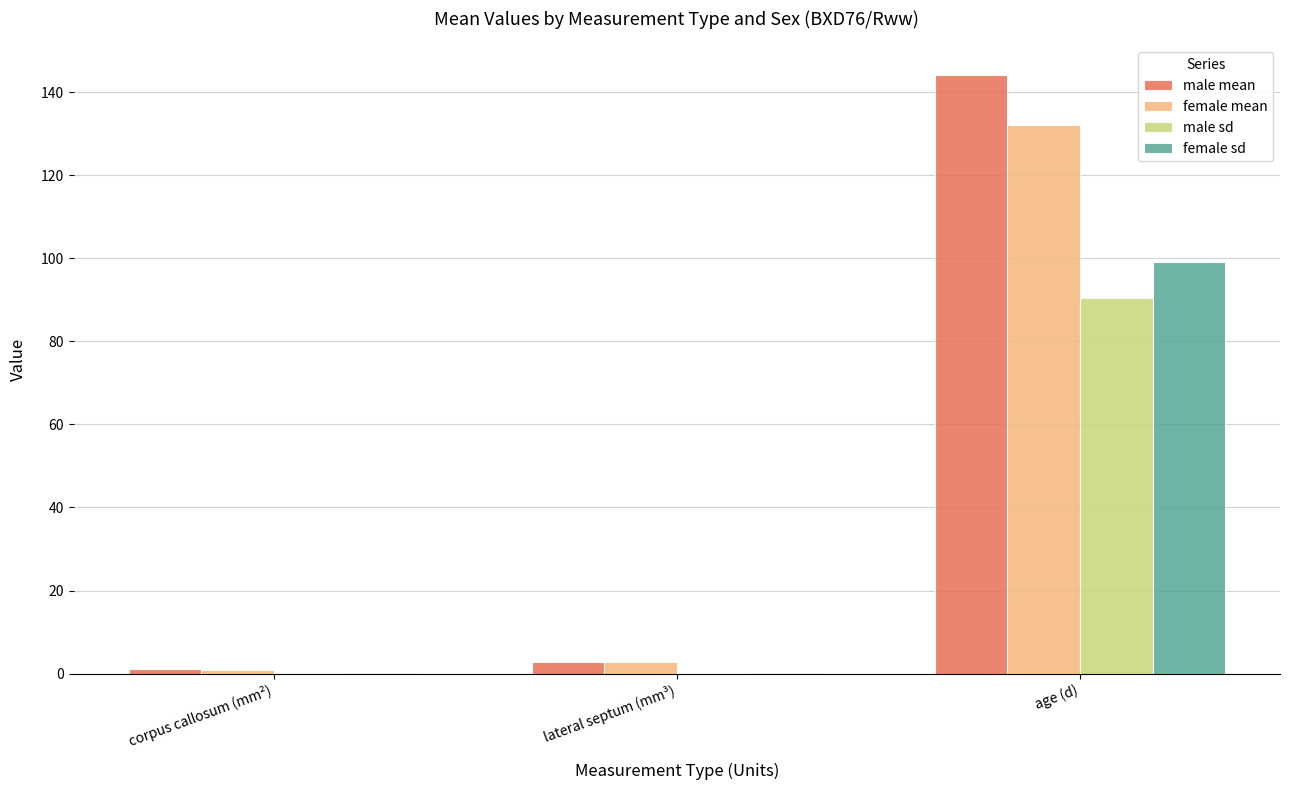

True or false: male sd has a value of 90.5 at age (d).

True